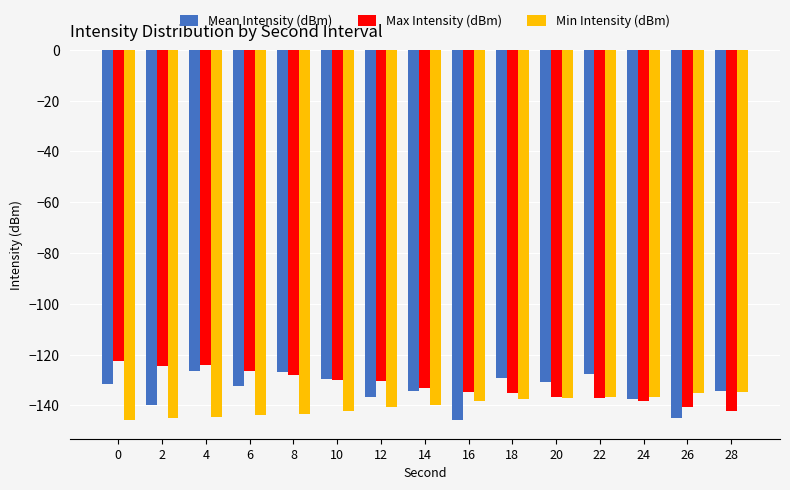

What is the value of the Max Intensity (dBm) bar at the 6th from the left?

-130.2